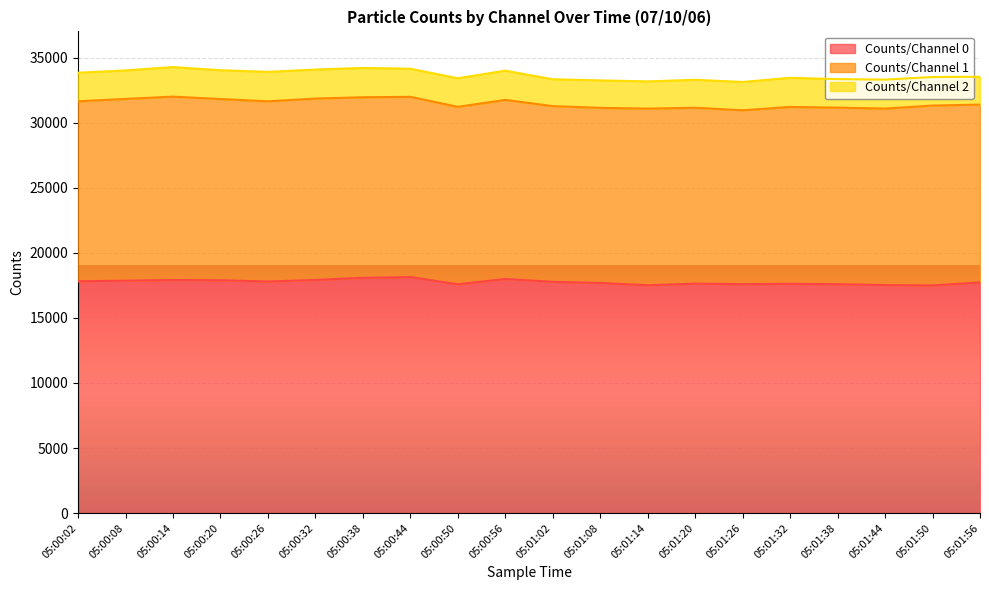

What is the average value of the Counts/Channel 2 series?

2191